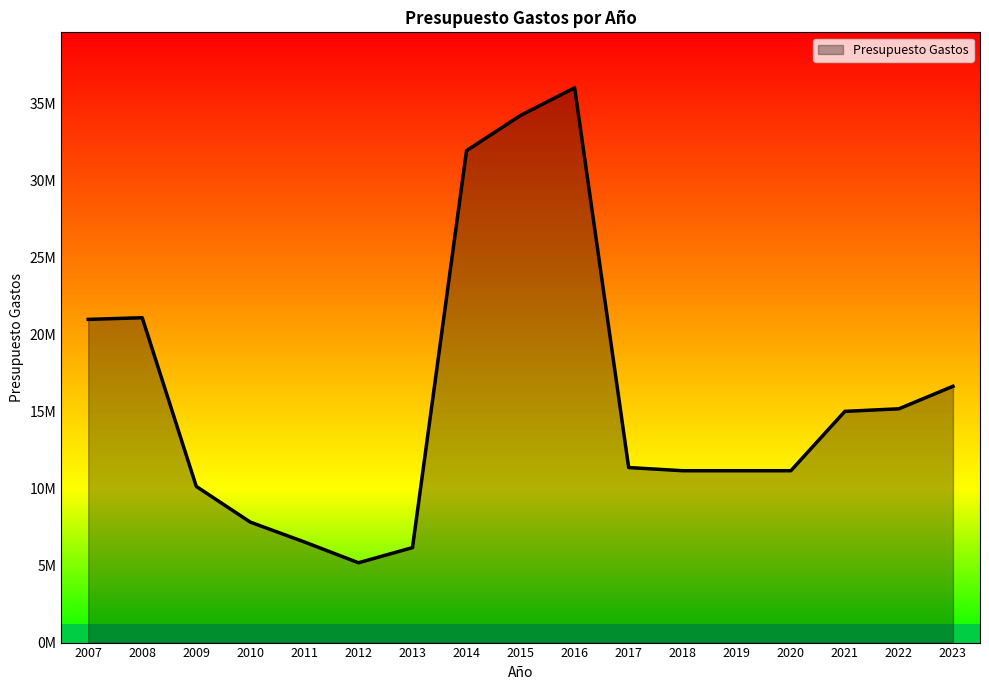

Does the chart display data point markers on the line(s)?

No